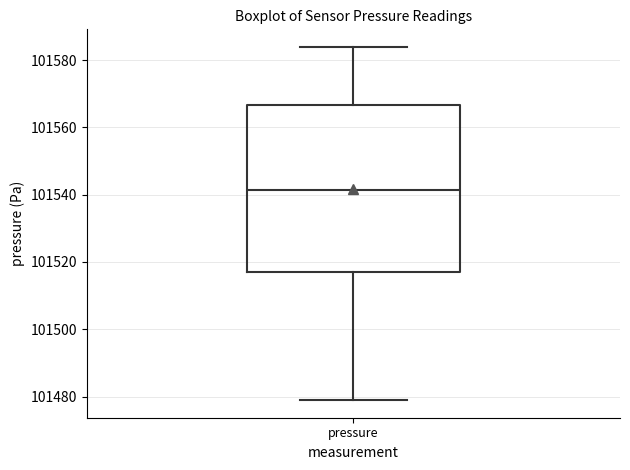

Read this box plot against the y-axis: the position of the median line, the range covered by the box, and the ends of both whiskers. The values are not printed on the chart, so give them approximately, as read against the axis.

median 101542, box 101518 to 101566, whiskers 101478 to 101584